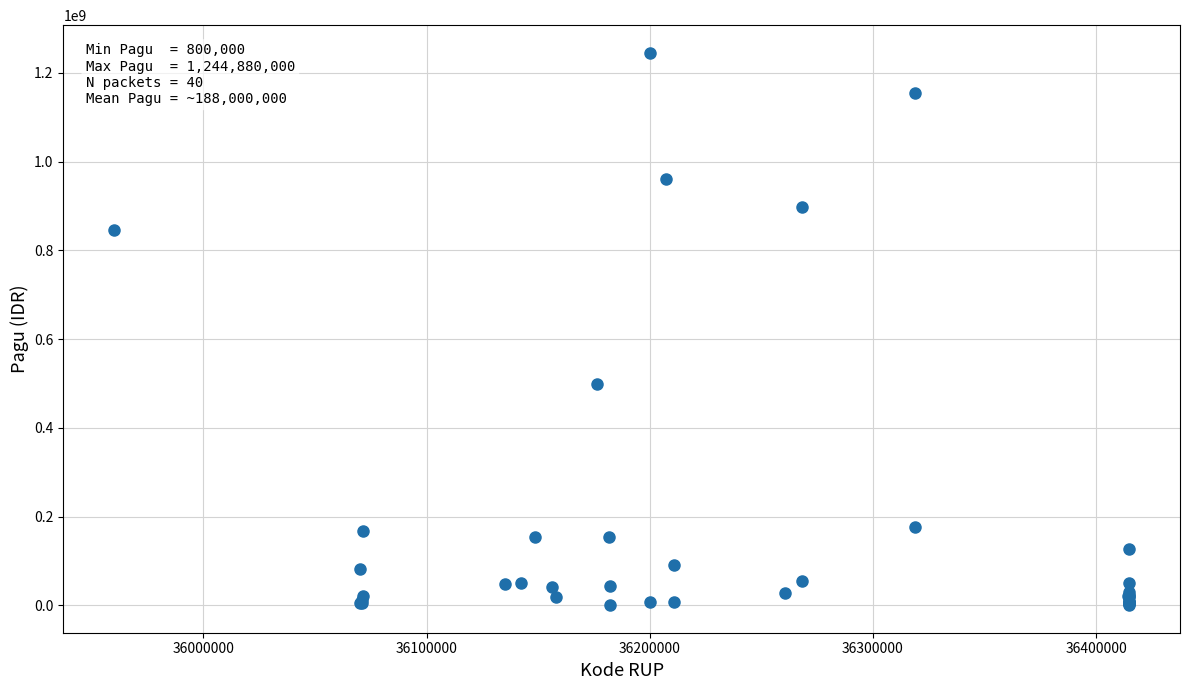

What Y value in the scatter plot is closest to 622840000?

499932000